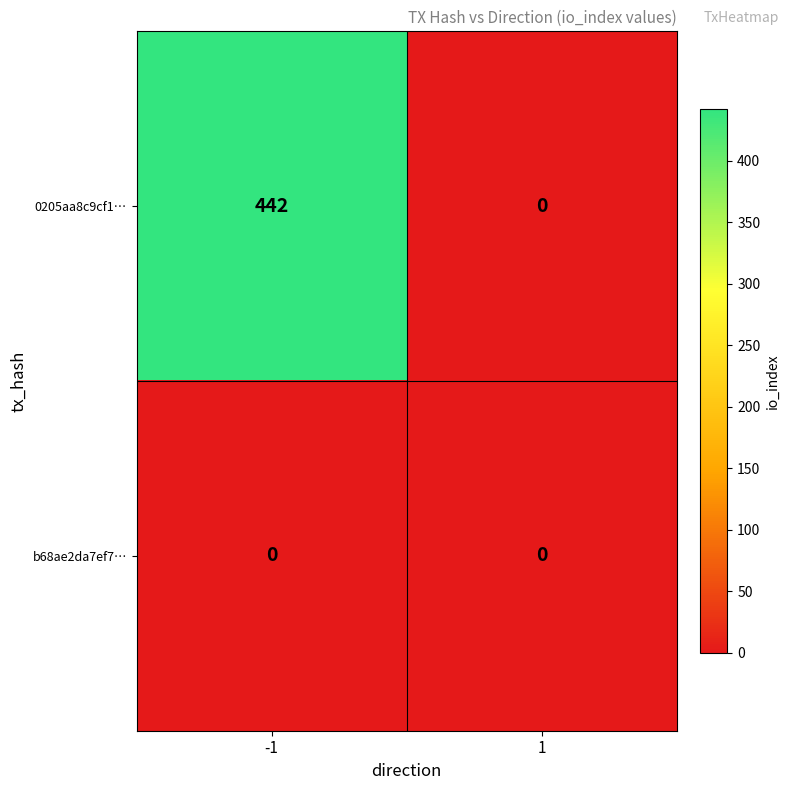

What is the approximate value of 0205aa8c9cf1… at -1, to the nearest 50?

450